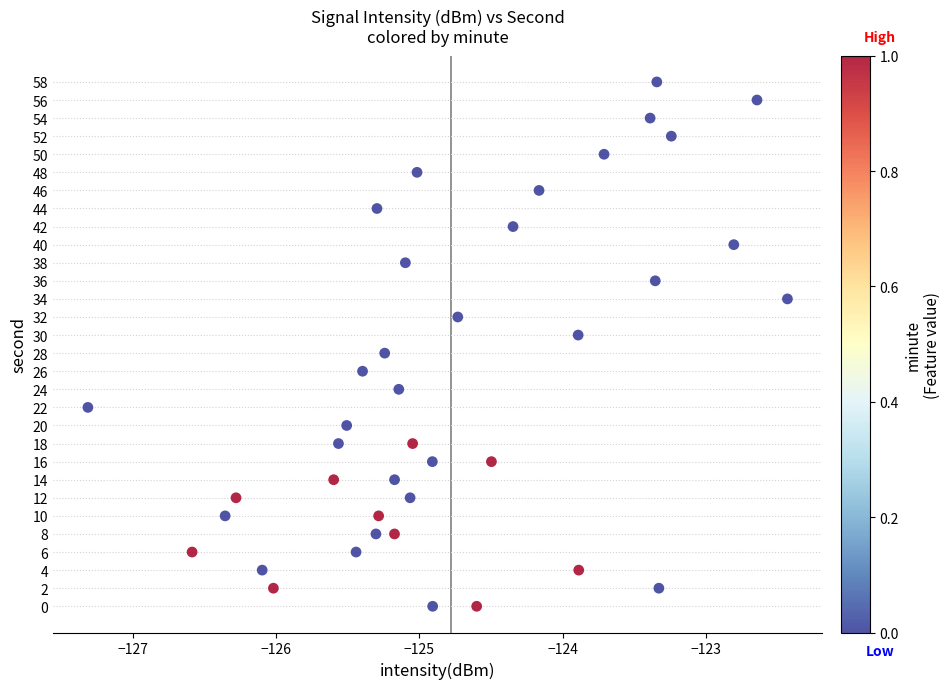

What is the range of Y values (max minus min)?

58